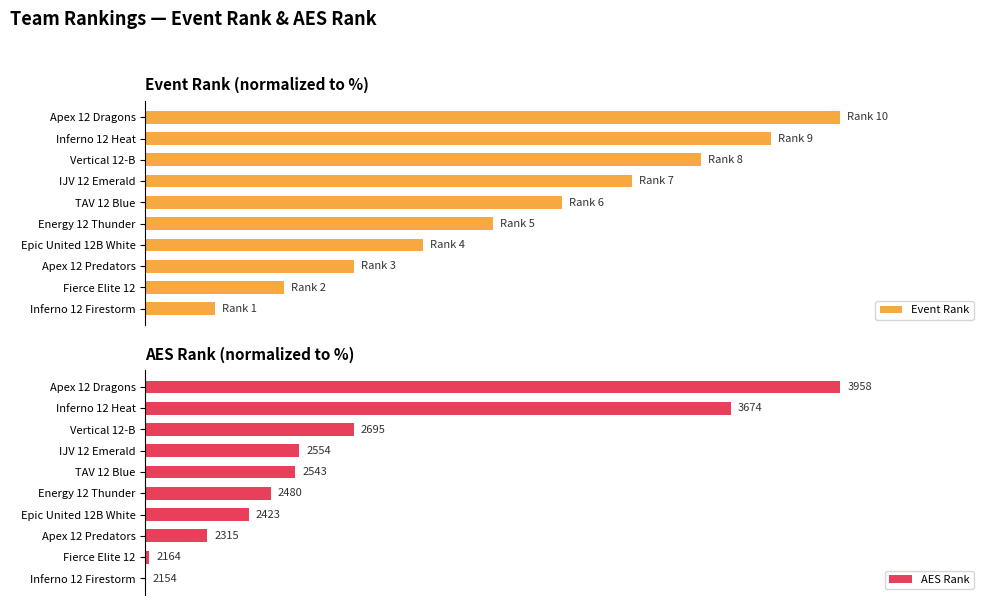

Rank the series by their maximum value, from lowest to highest.

Event Rank, AES Rank